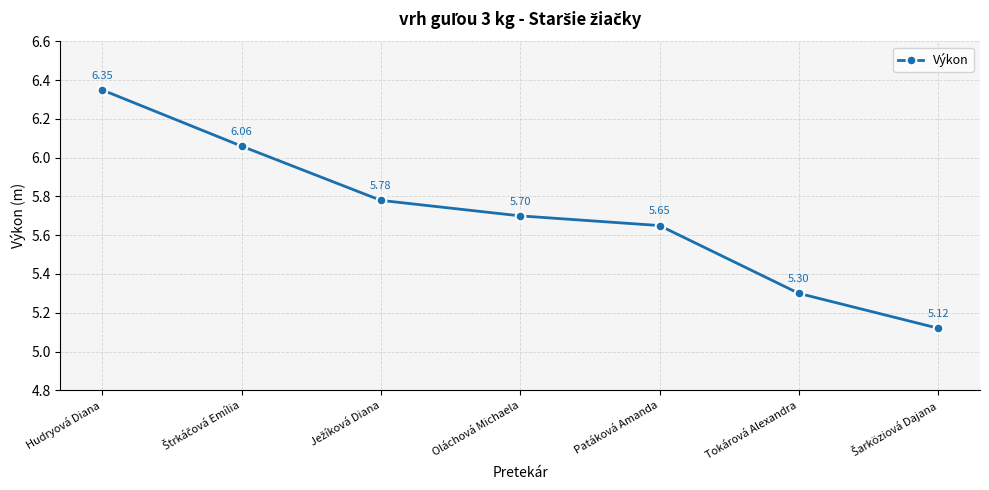

At which category does the chart reach its peak across all series?

Hudryová Diana